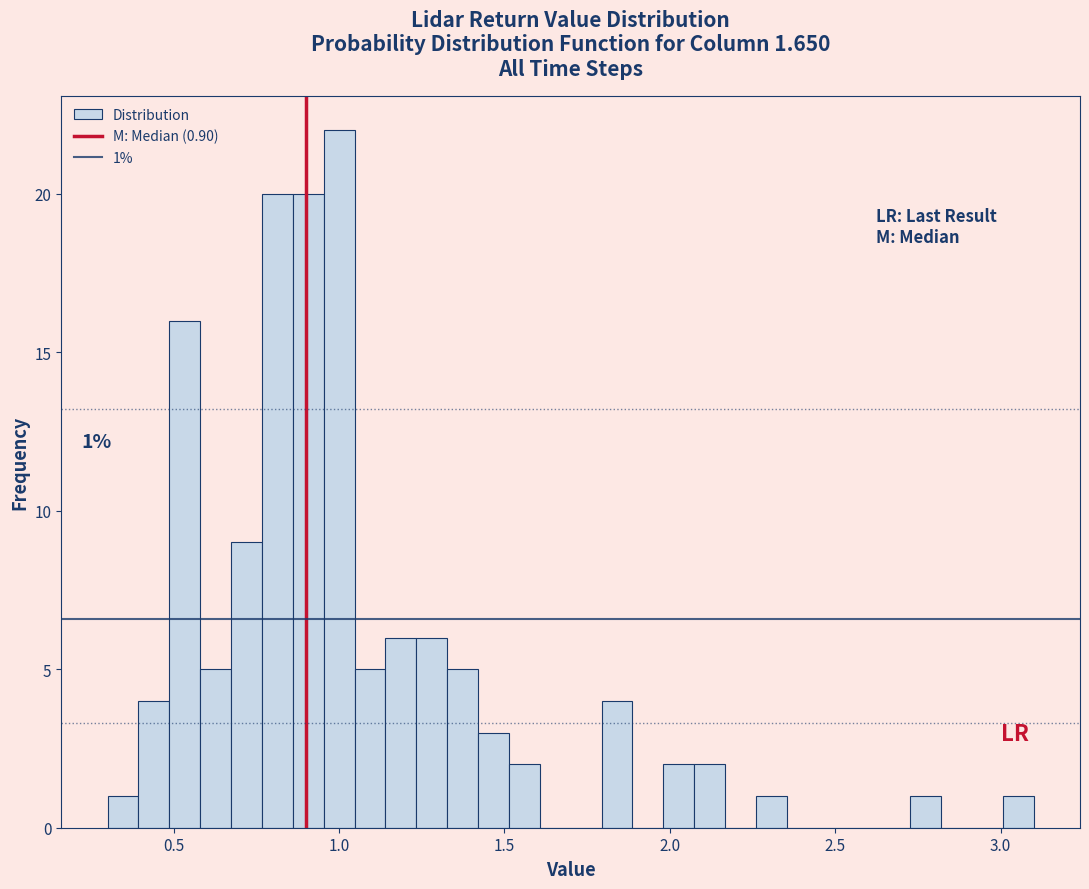

Read against the x-axis, roughly where is the centre of the tallest bar?

1.00